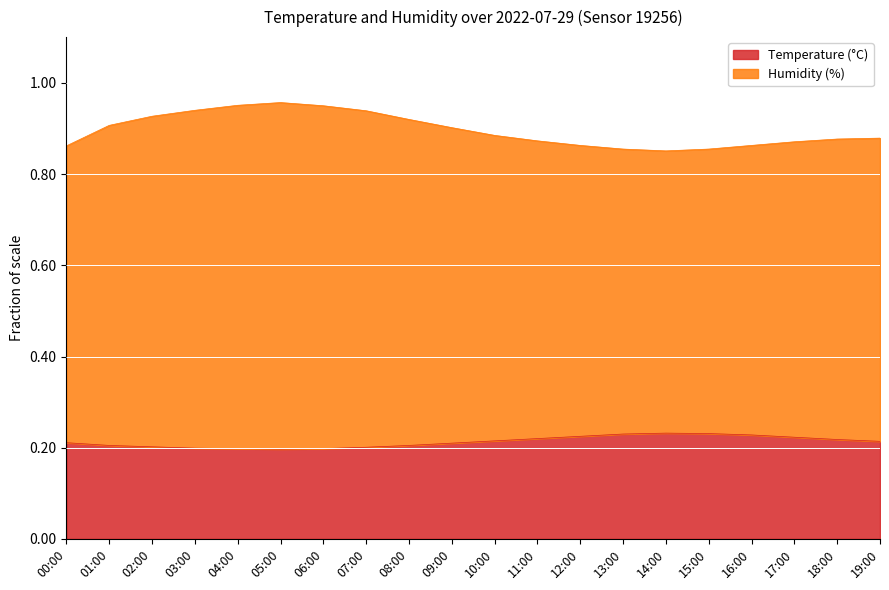

What is the sum of all Humidity (%) values?

17.9